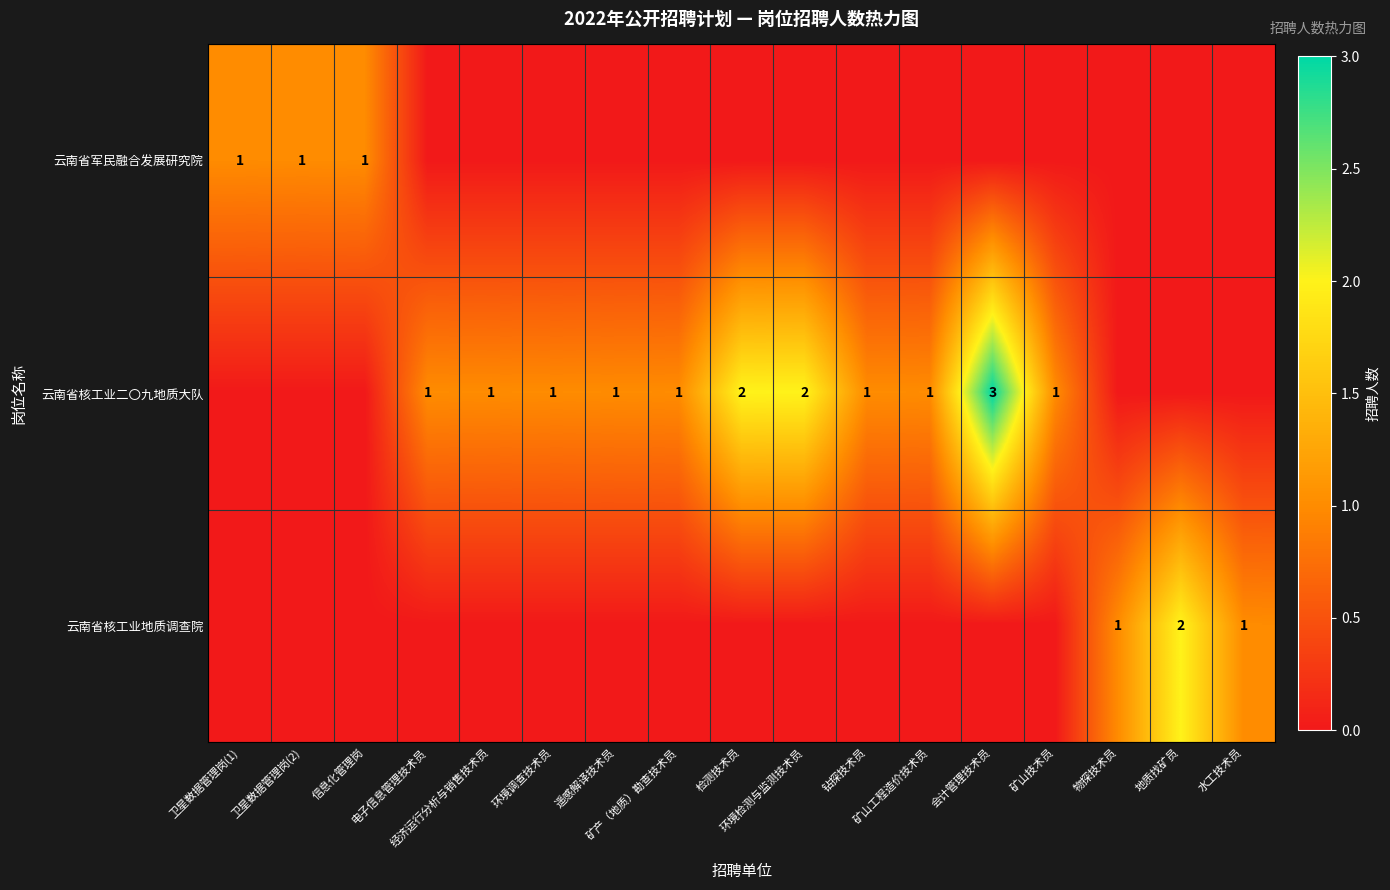

Which series has the largest range (max minus min)?

云南省核工业二〇九地质大队